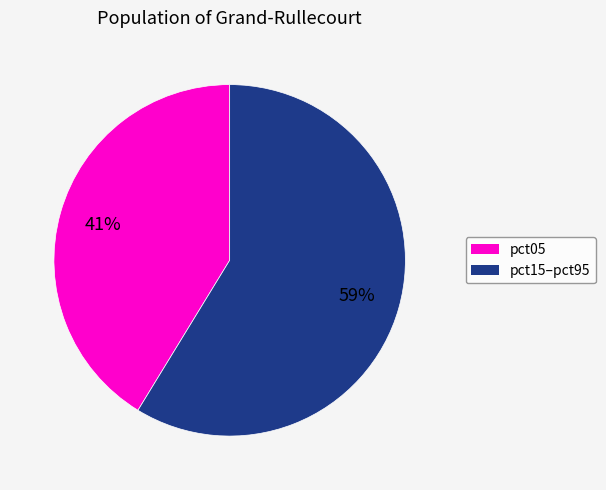

Is there any slice that represents more than half of the pie?

Yes